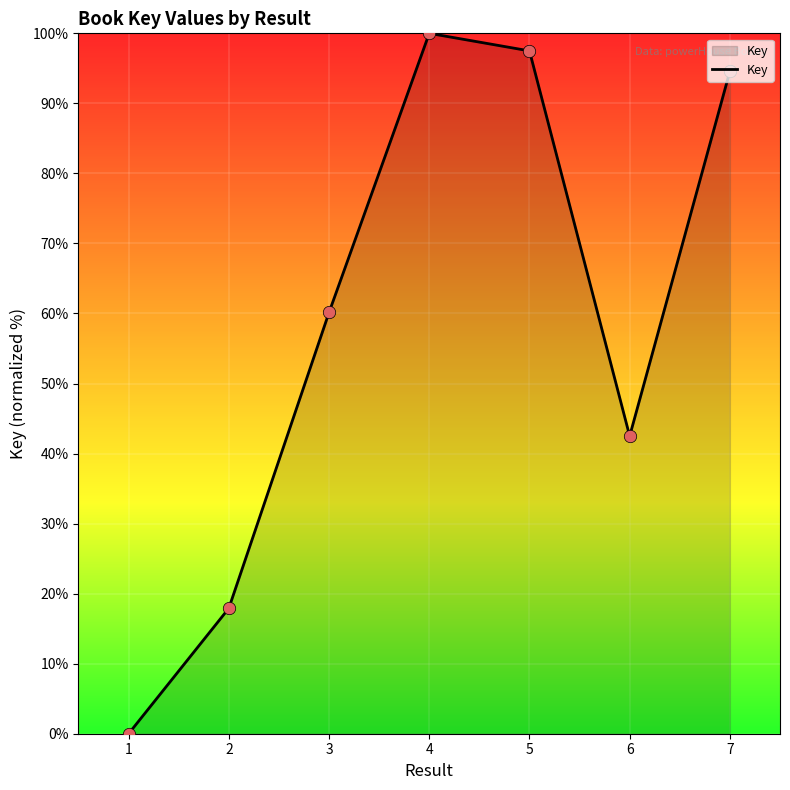

Which has a higher value, 4 or 1?

4